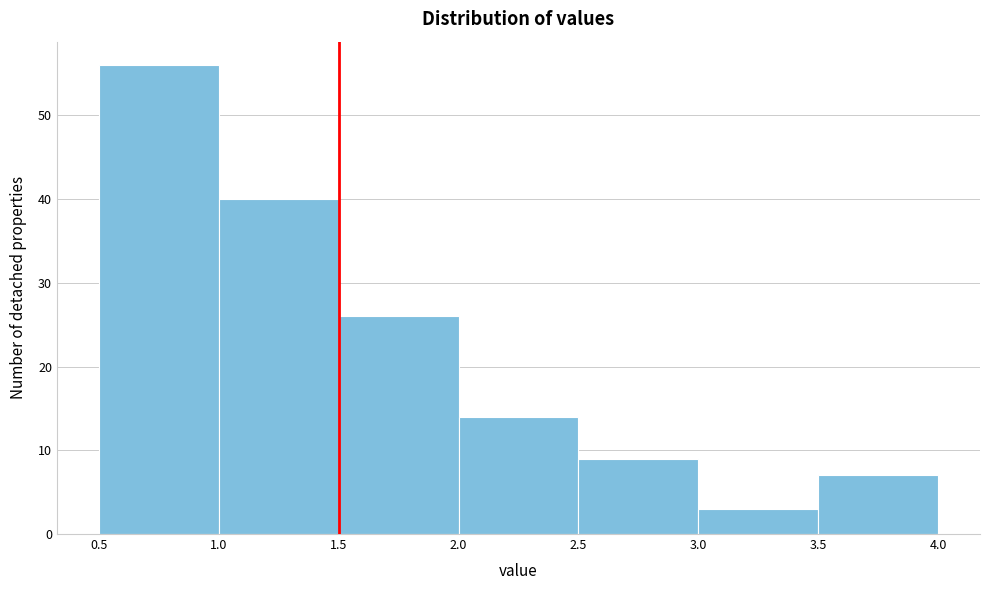

Which range on the x-axis has the tallest bar?

0.5 to 1.0